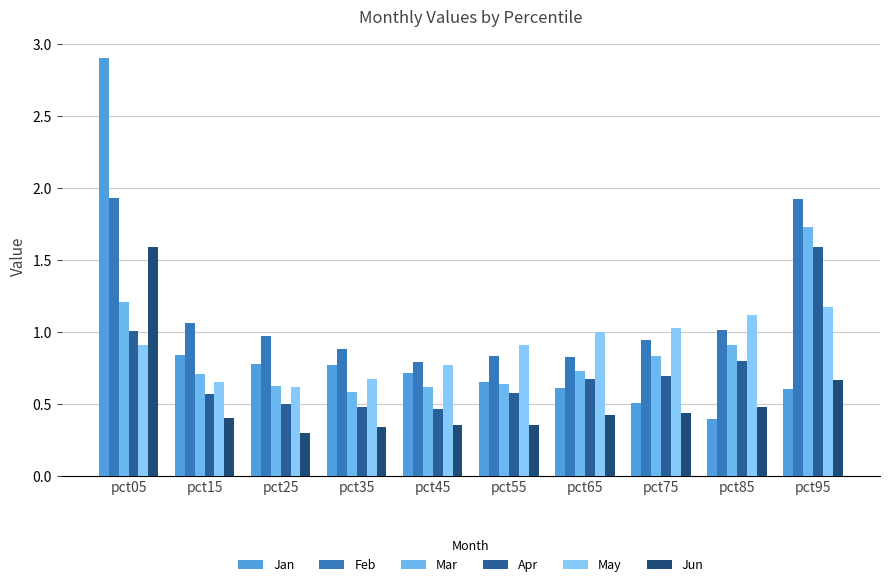

Rank the categories by Jun value from lowest to highest.

pct25, pct35, pct45, pct55, pct15, pct65, pct75, pct85, pct95, pct05